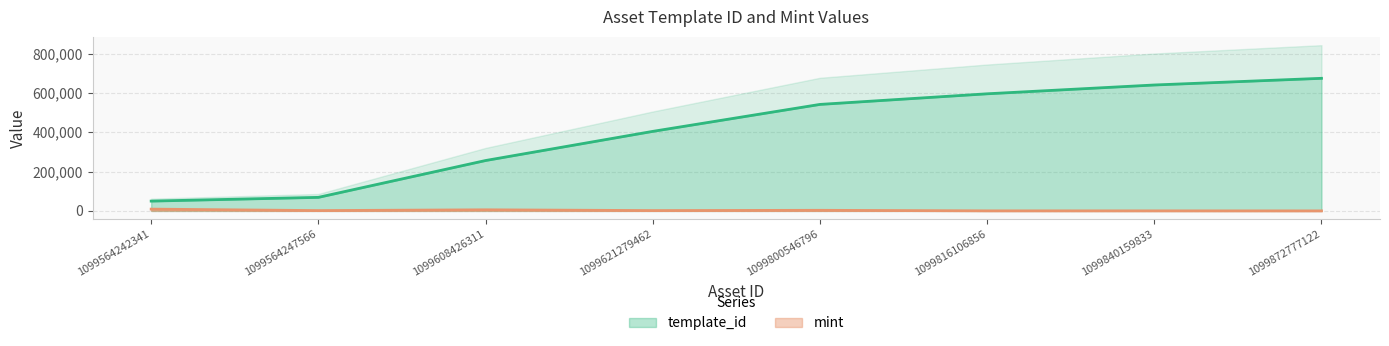

True or false: mint and template_id cross at least once.

False